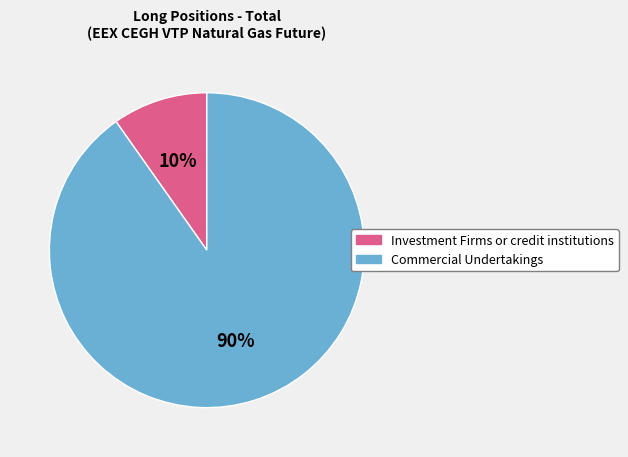

True or false: Investment Firms or credit institutions accounts for 10% of the total.

True